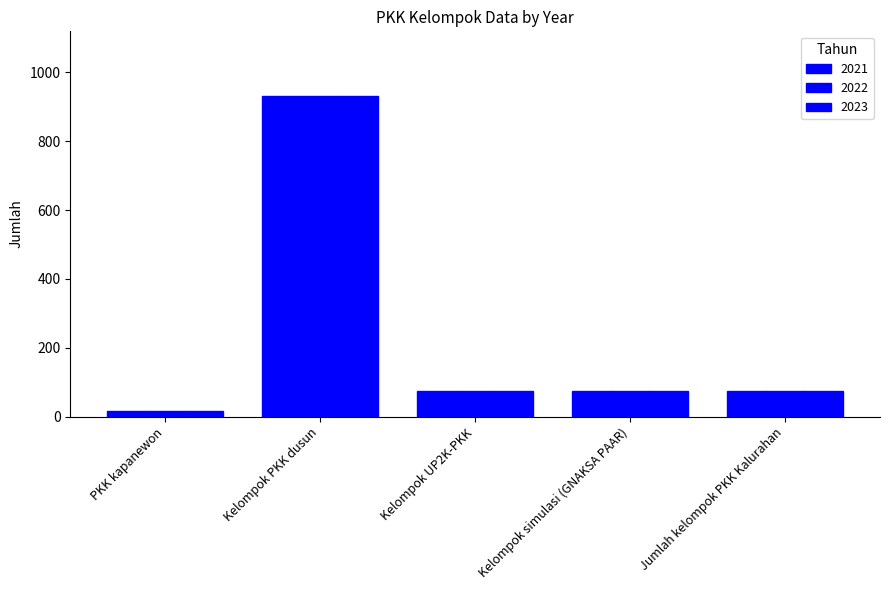

The value of 2021 at PKK kapanewon is 4. True or false?

False